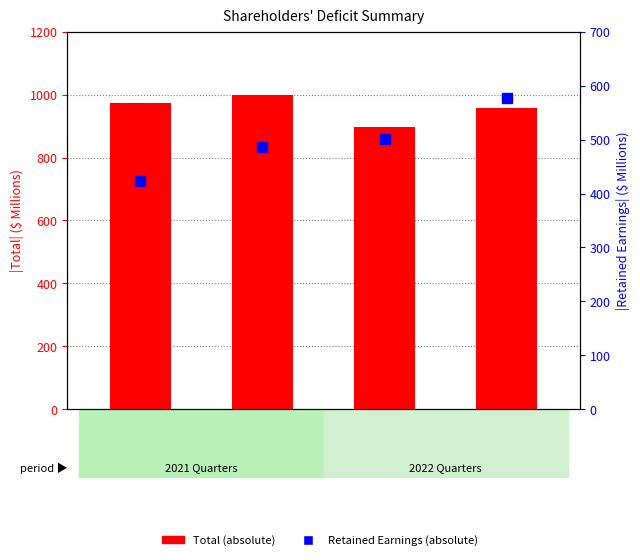

Between Jun. 30, 2021 and Mar. 31, 2022, which series saw the biggest shift?

Total